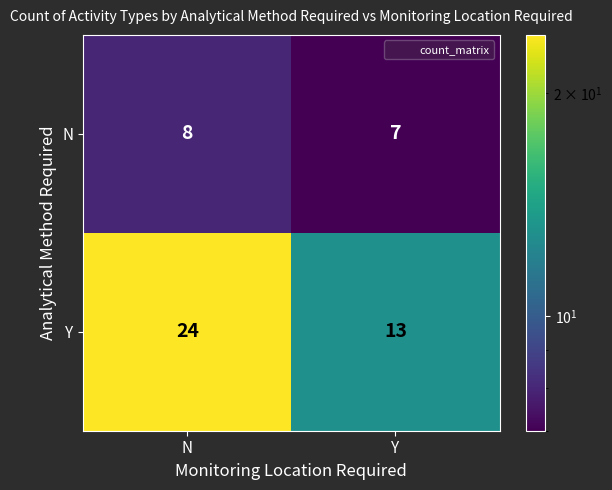

True or false: N has a value of 11 at Y.

False